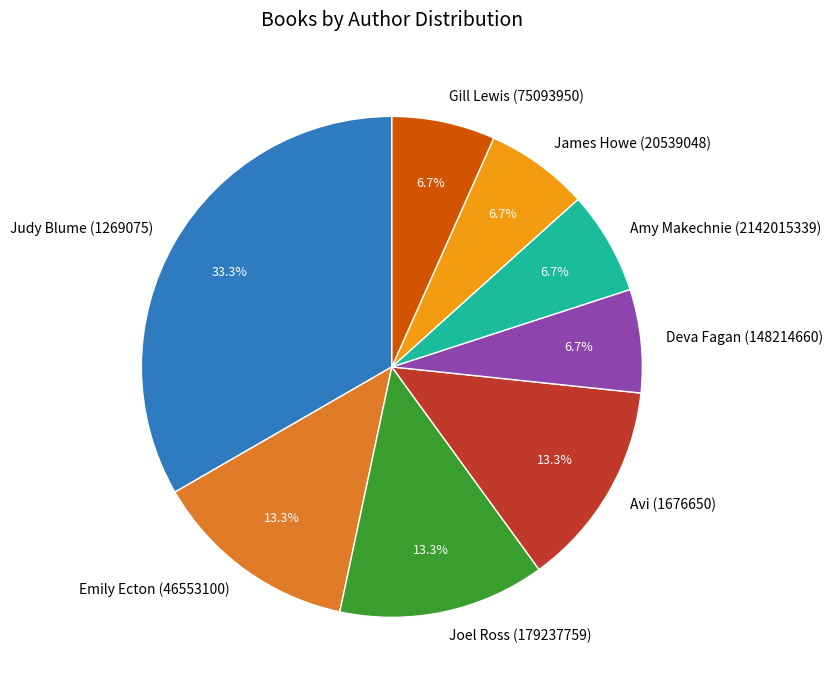

Approximately how many times larger is the value at Deva Fagan (148214660) compared to James Howe (20539048)?

1.0